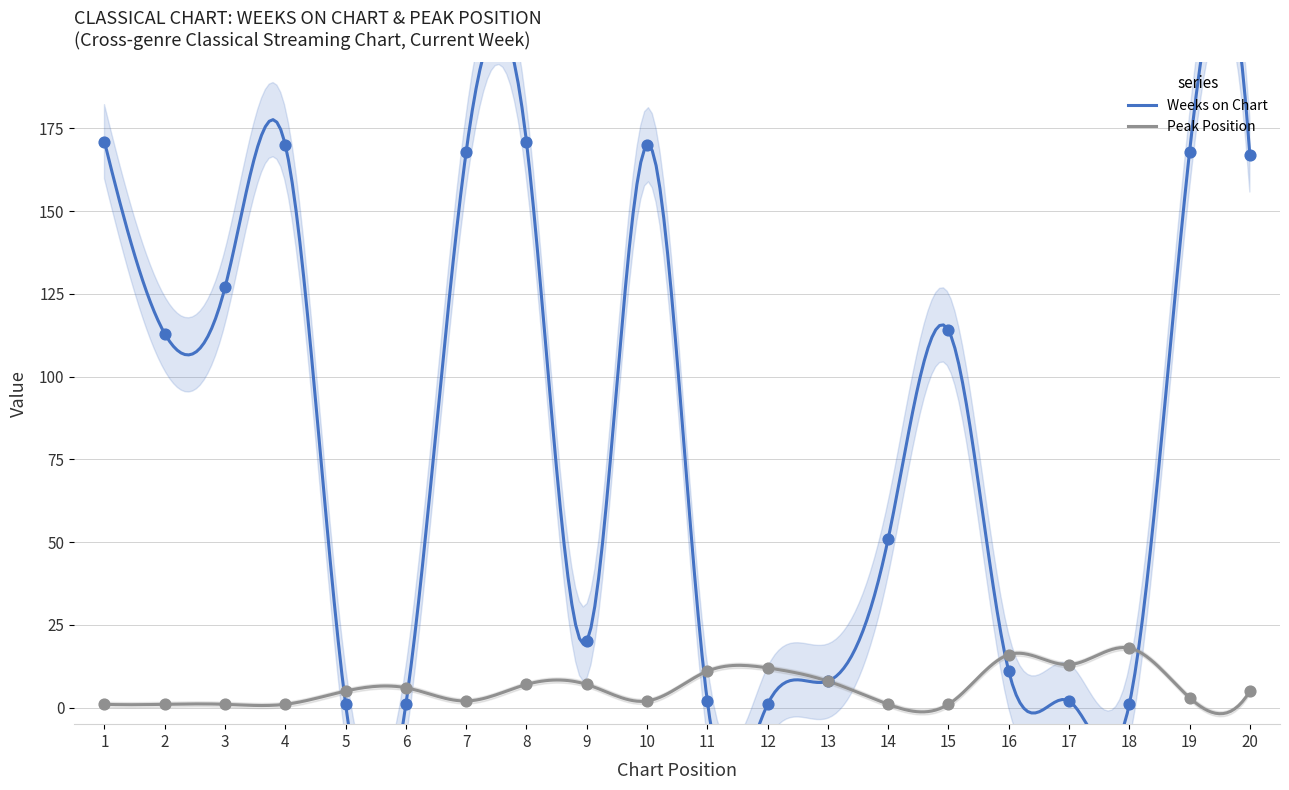

What are all the series names shown in the legend?

Weeks on Chart, Peak Position